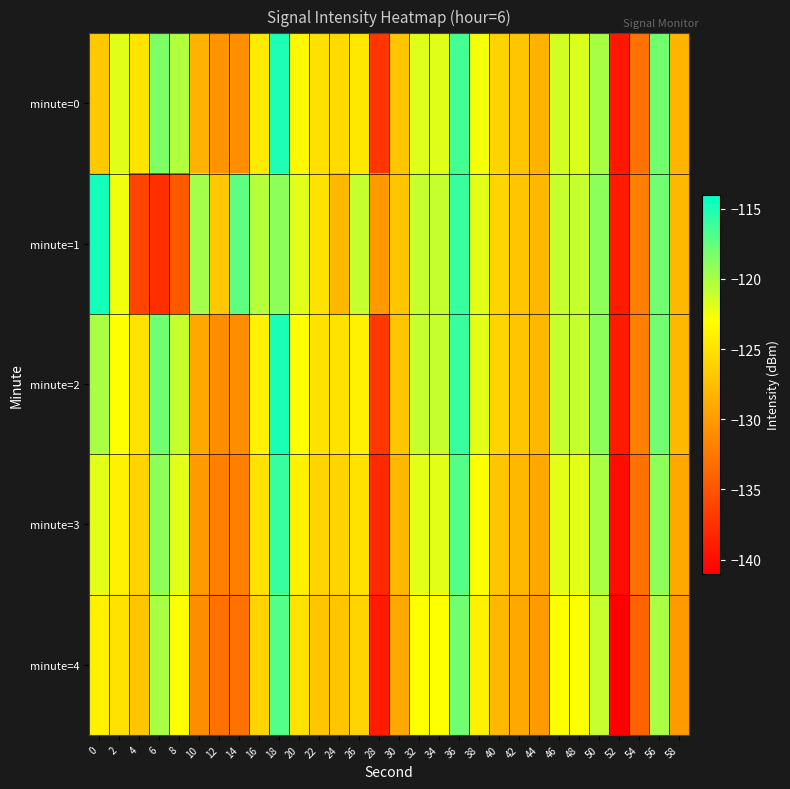

What is the difference between the highest and lowest values at 52?

2.0